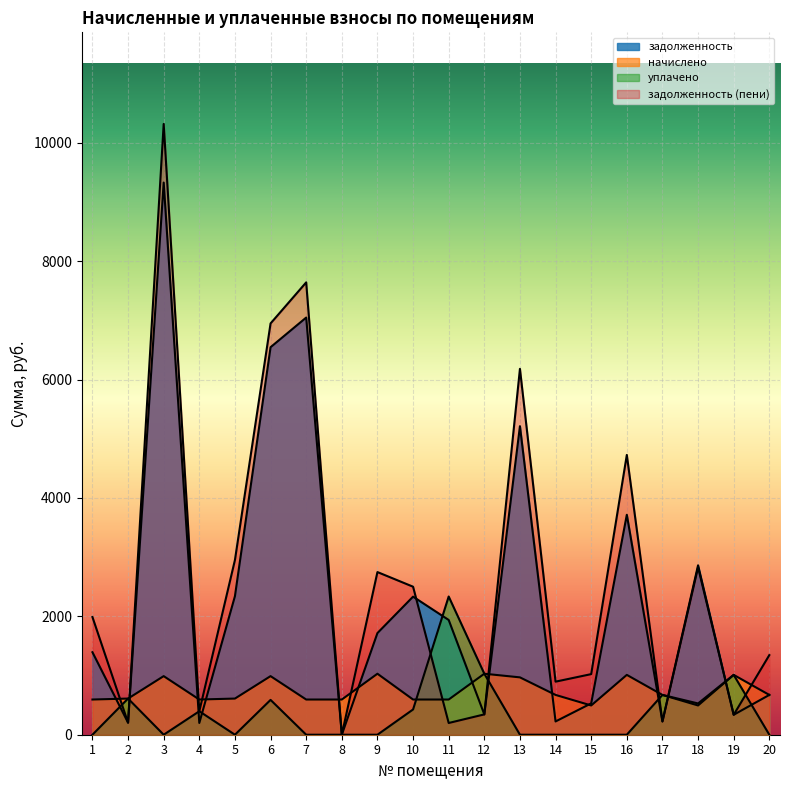

Where is задолженность nearest to the value 4663?

13